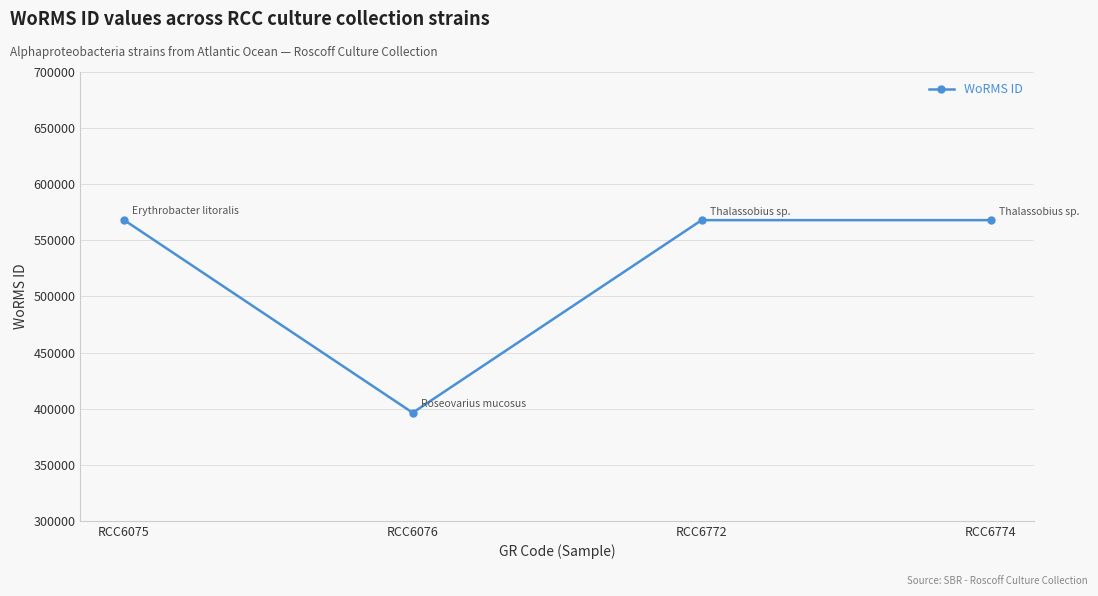

What is the value of the 3rd point from the left?

567980